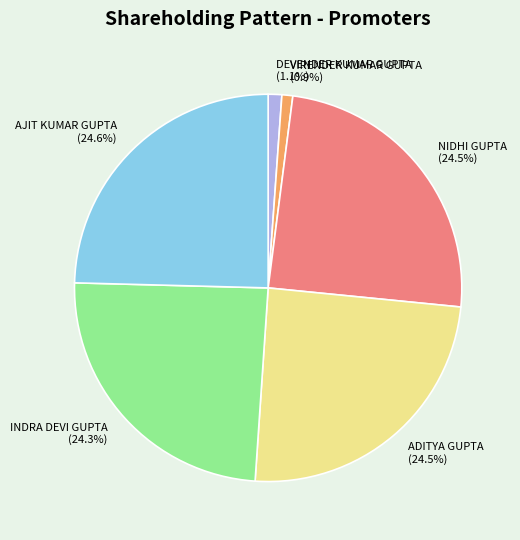

How many segments does this pie chart have?

6